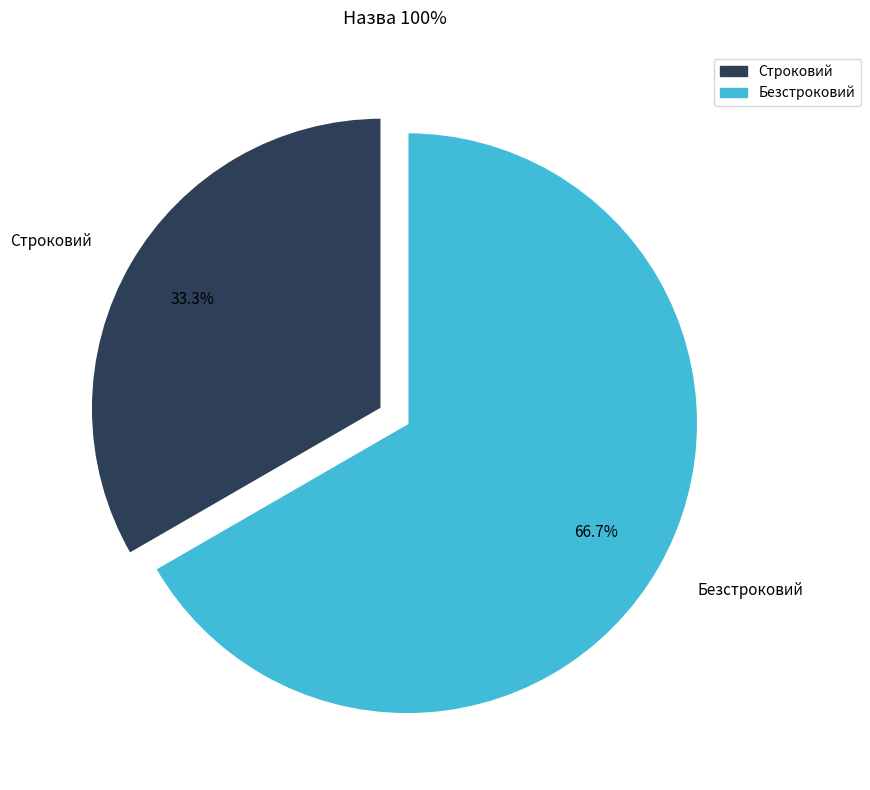

What percentage is the Строковий slice, to the nearest percent?

33%